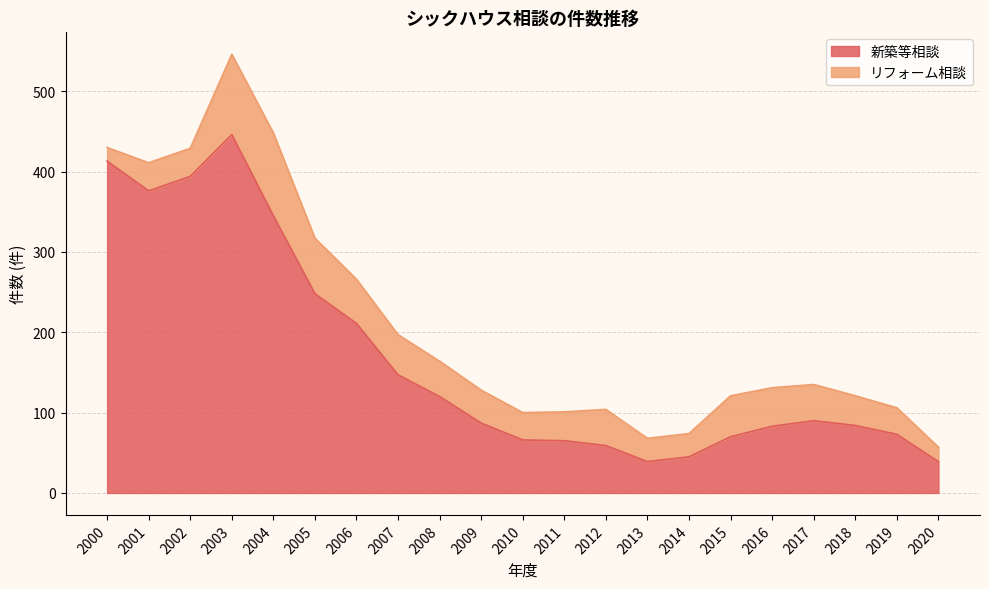

Where is the data nearest to the value 242?

2005